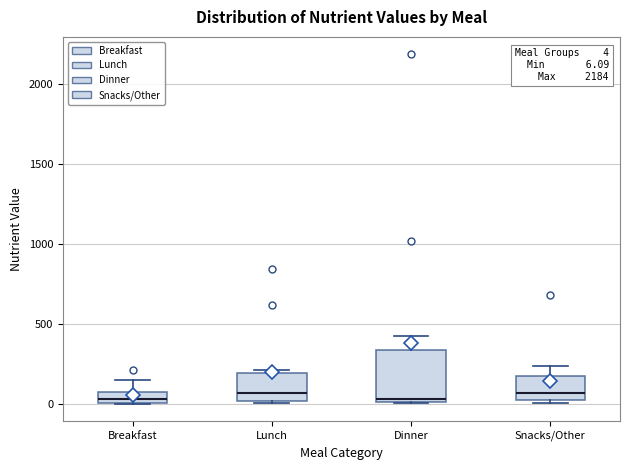

Which box is the tallest, from its lower edge to its upper edge?

Dinner